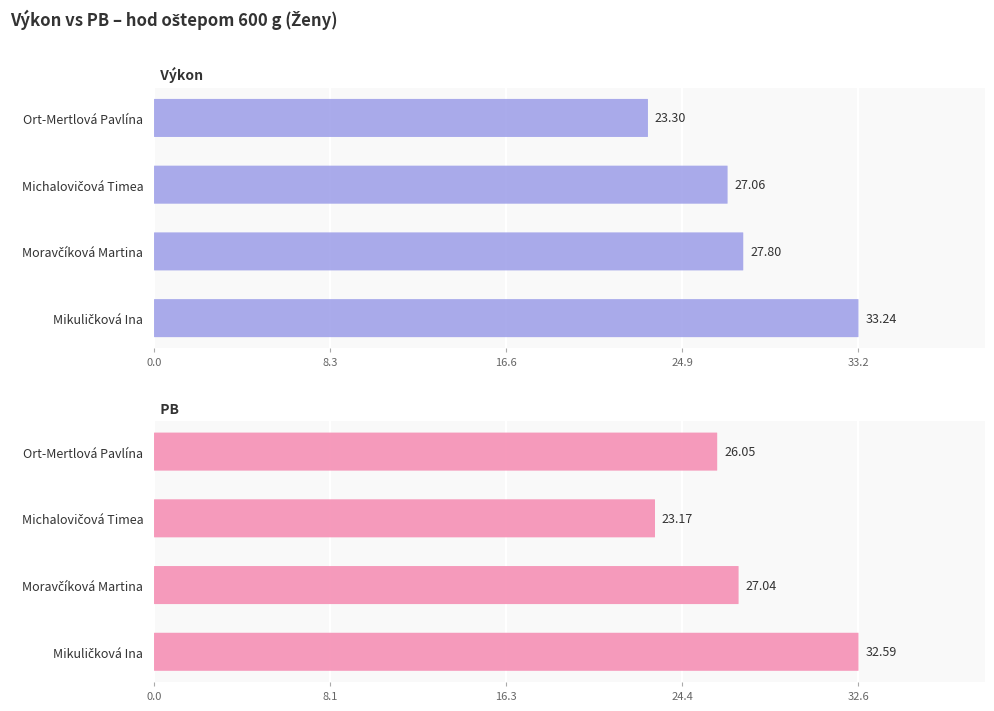

The Výkon series shows 43.5 at Moravčíková Martina. True or false?

False